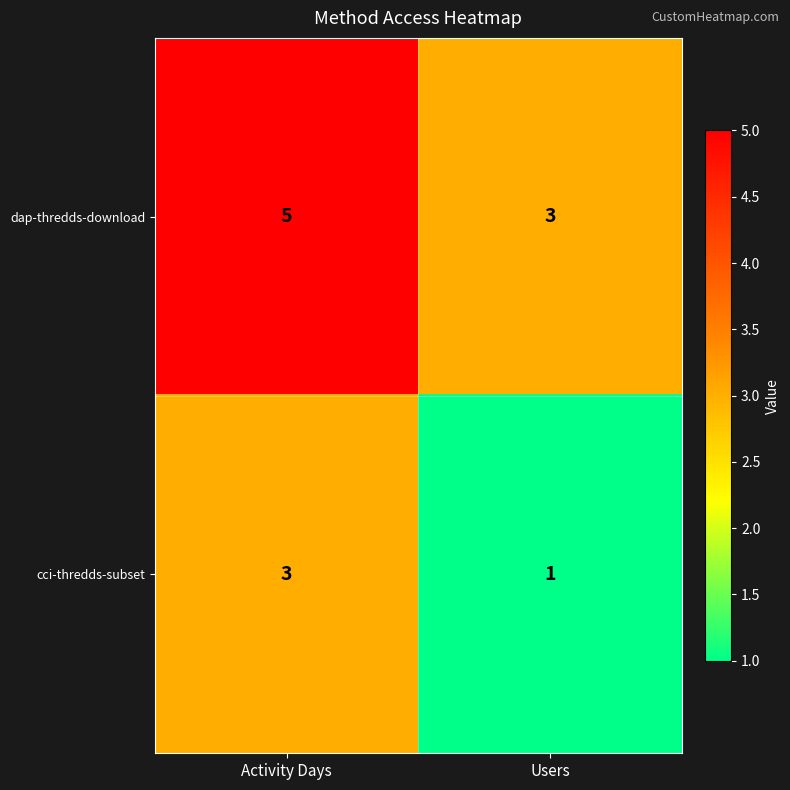

List the series in order of their overall mean, lowest first.

cci-thredds-subset, dap-thredds-download